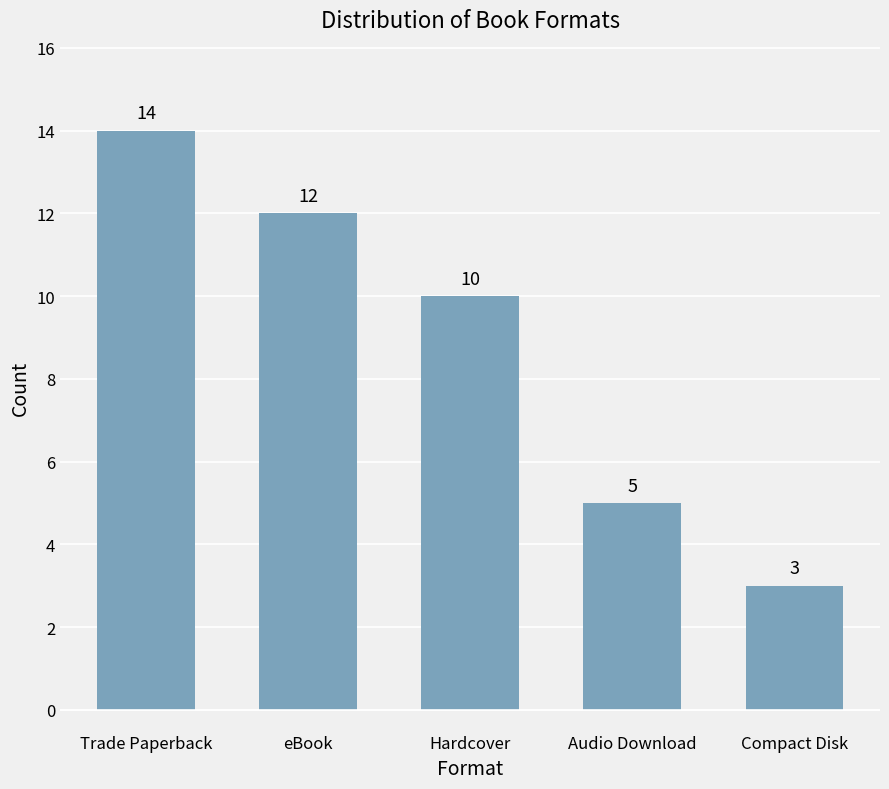

True or false: the data shows 20 at Trade Paperback.

False